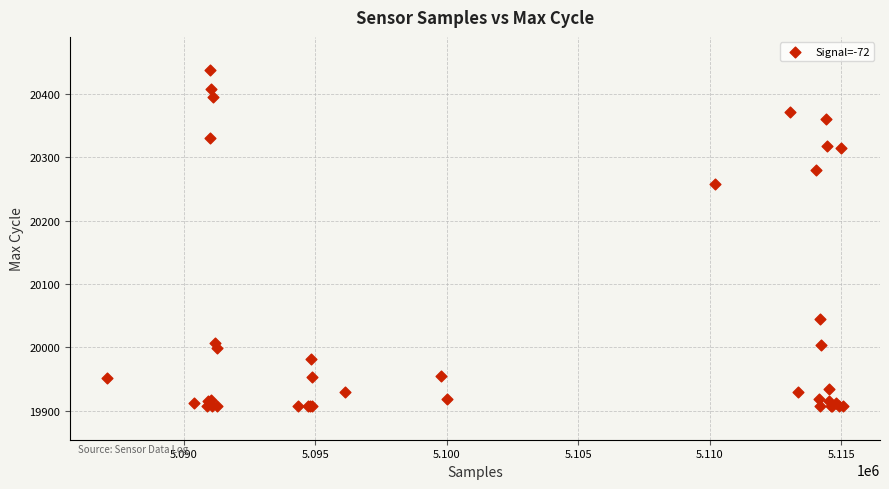

What Y value in the scatter plot is closest to 20172?

20257